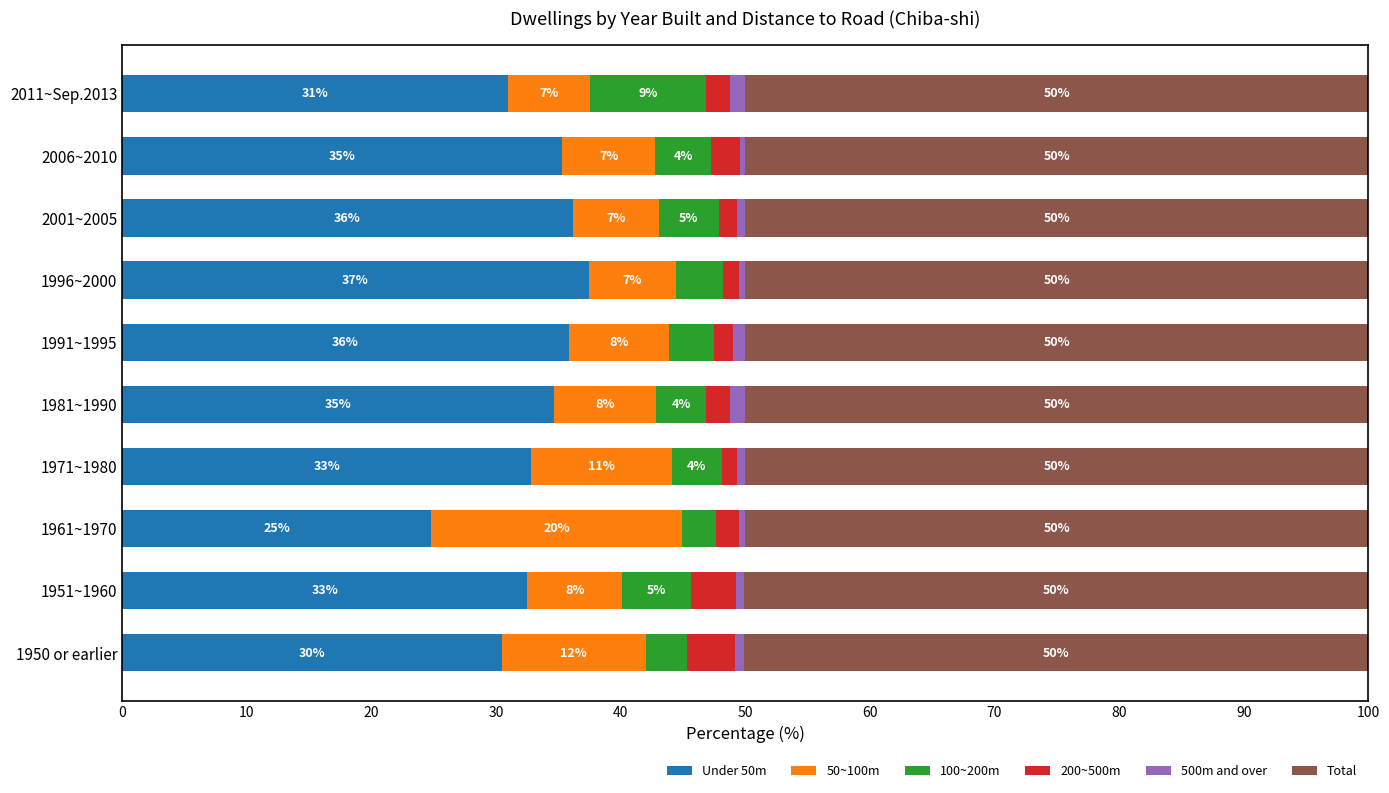

What are all the series names shown in the legend?

Under 50m, 50~100m, 100~200m, 200~500m, 500m and over, Total